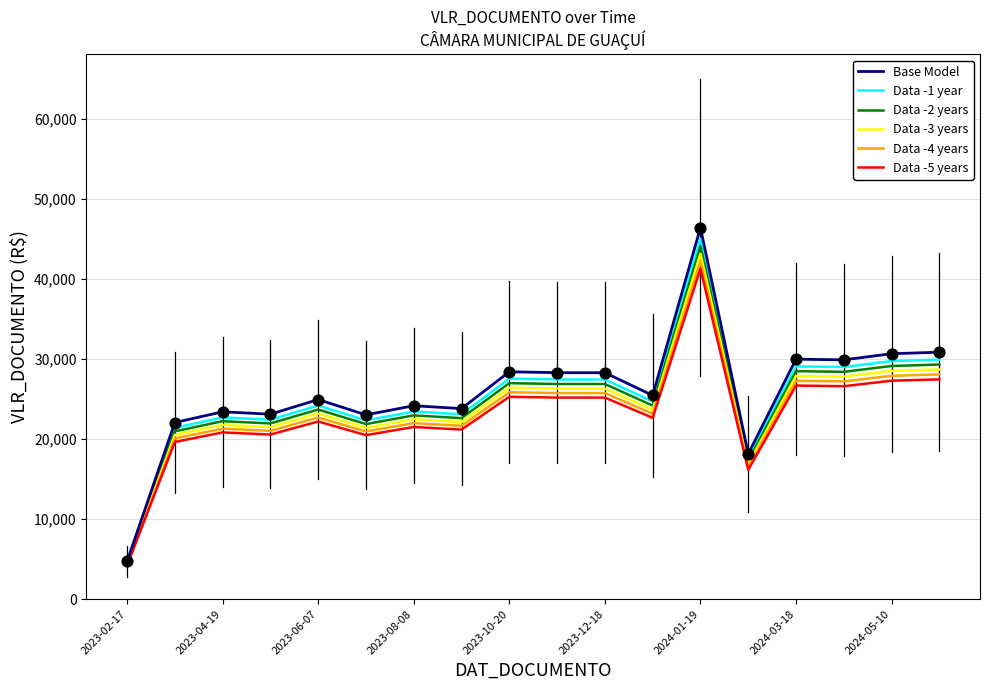

What is the greatest value displayed?

46438.0